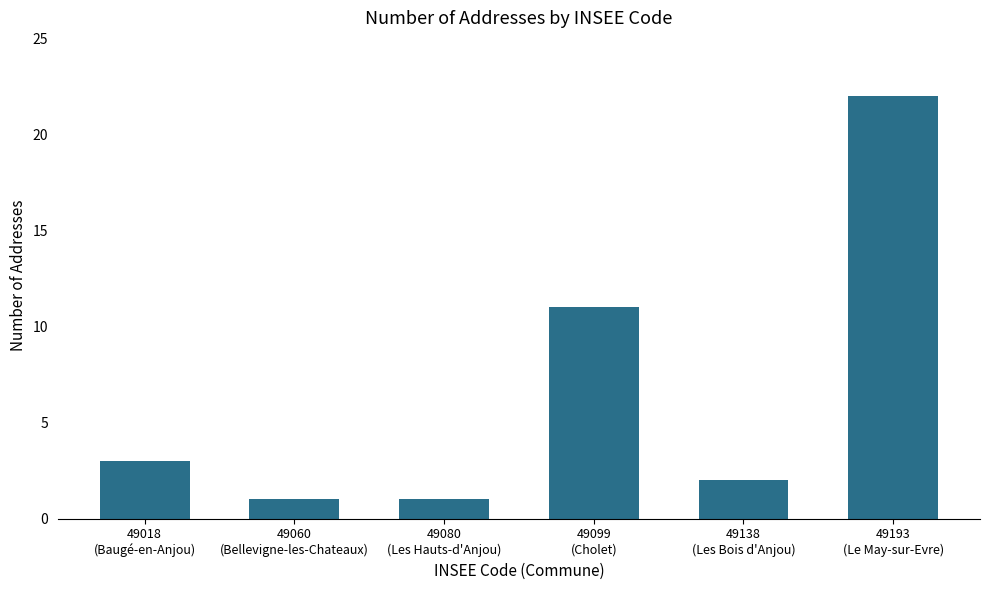

What is the difference between the second highest and minimum values?

10